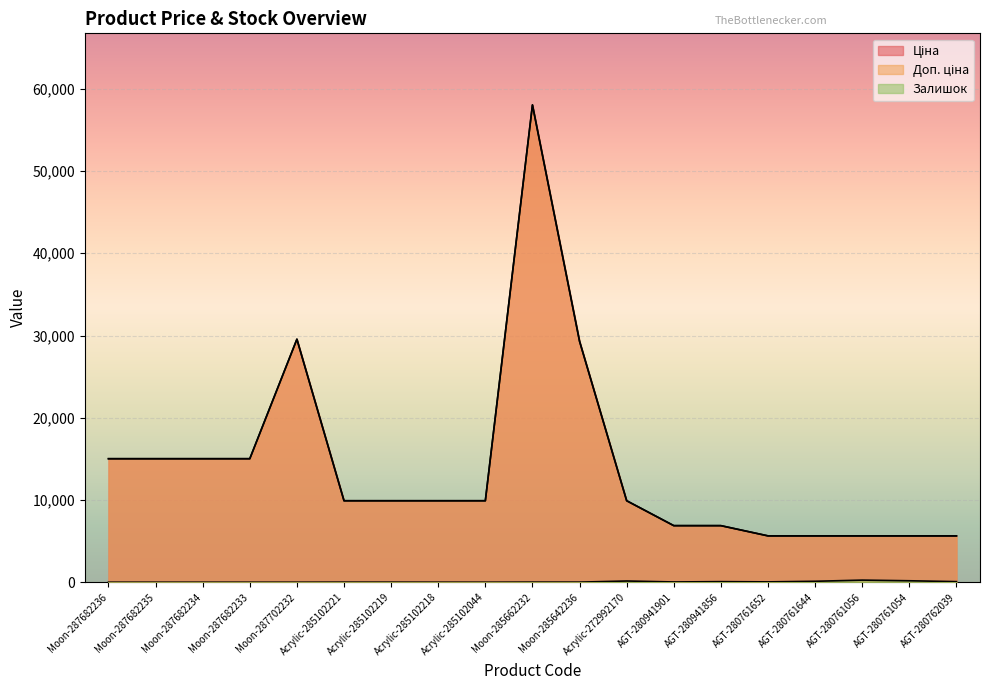

What is the sum of the Доп. ціна values at Acrylic-285102044 and AGT-280761054?

15544.5